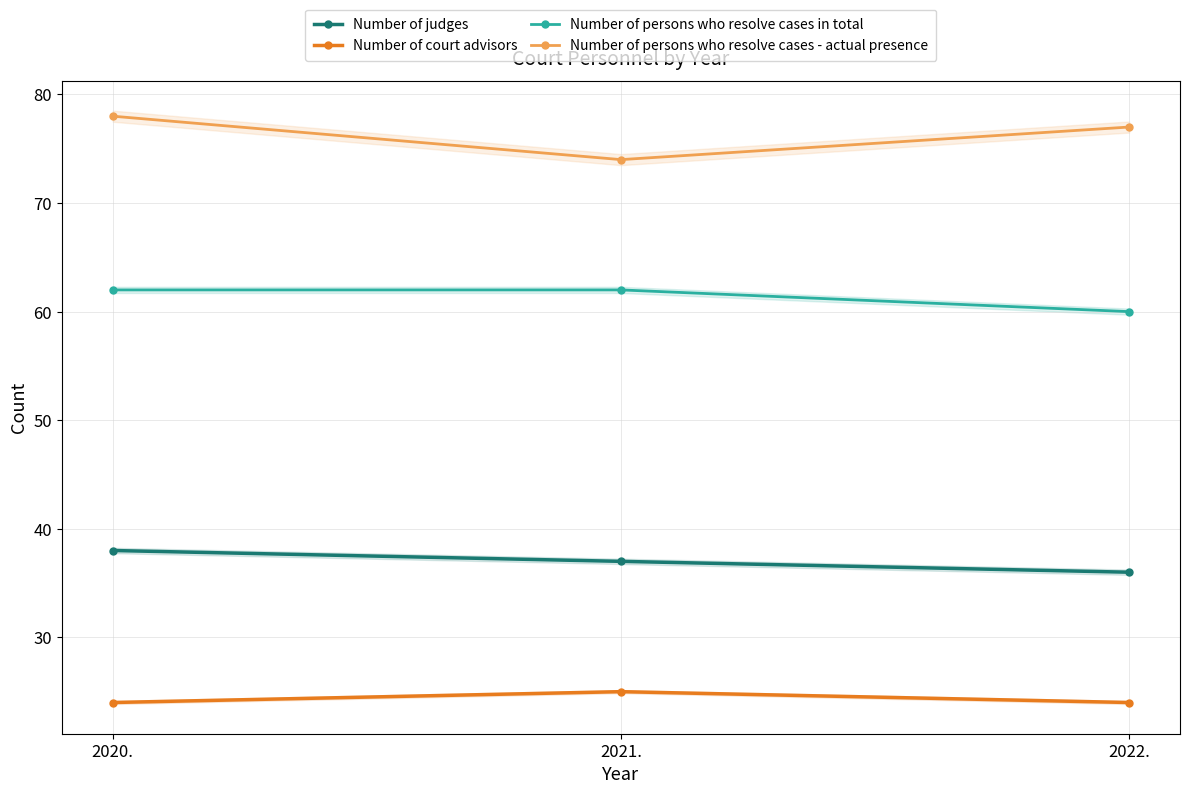

Where is Number of persons who resolve cases - actual presence nearest to the value 76?

2022.